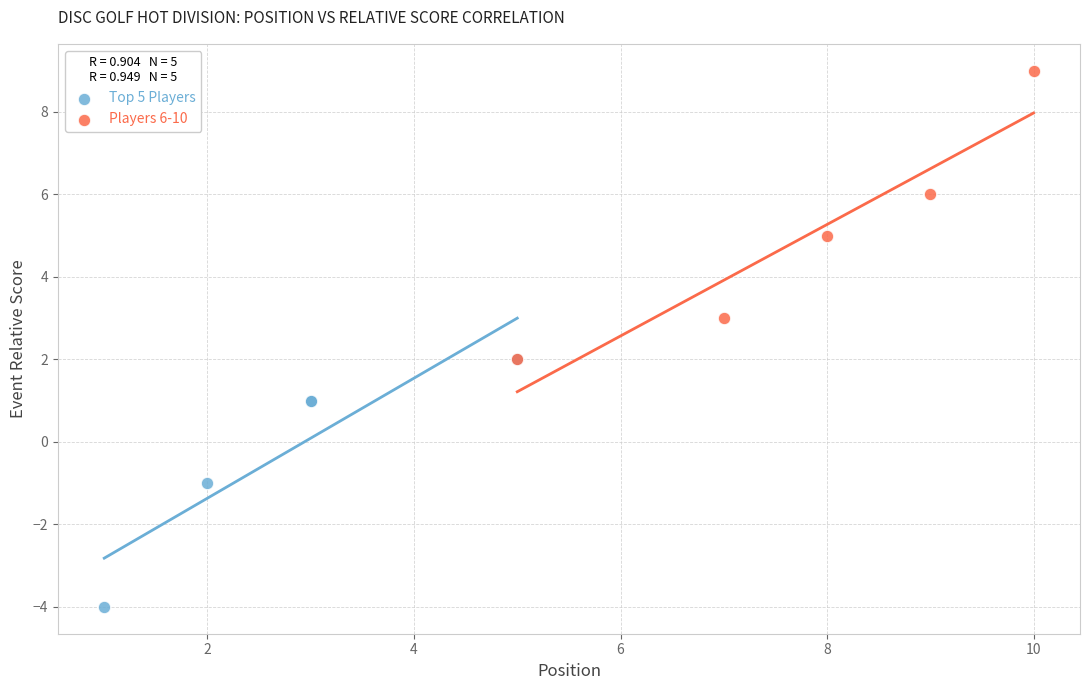

Which series reaches the maximum Y coordinate?

Players 6-10